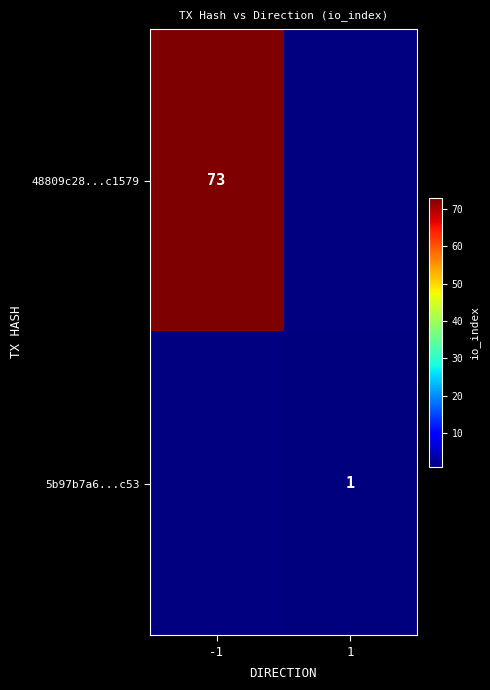

True or false: 5b97b7a6...c53 has a value of 1 at 1.

True